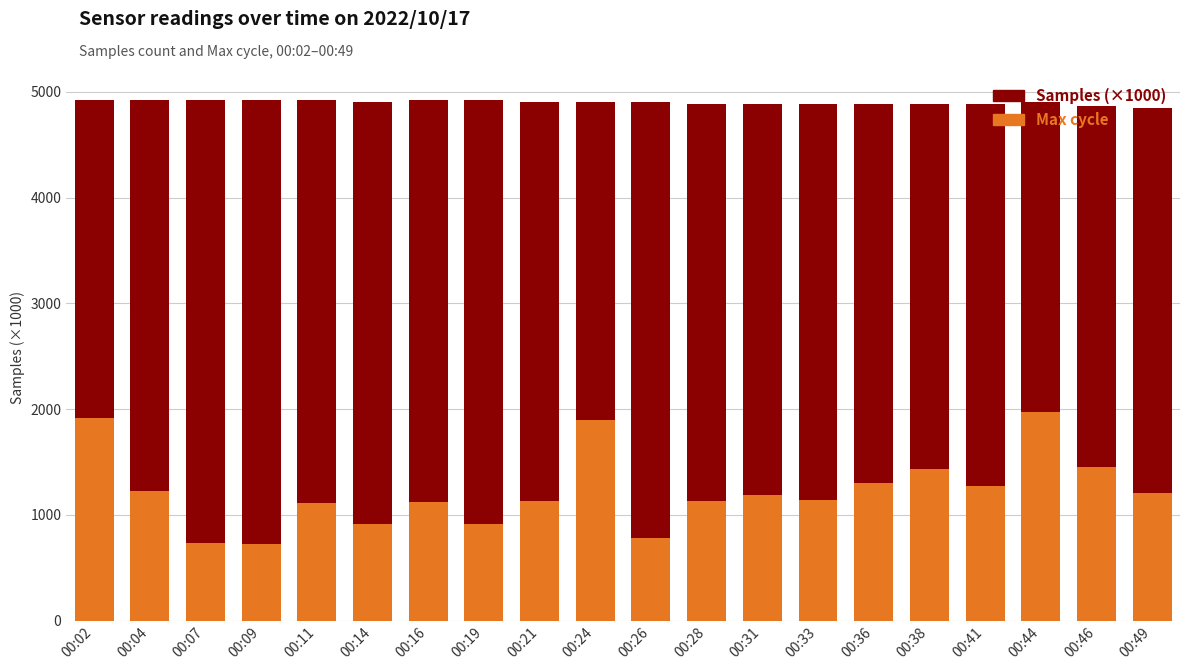

How many bars are there in each group?

2